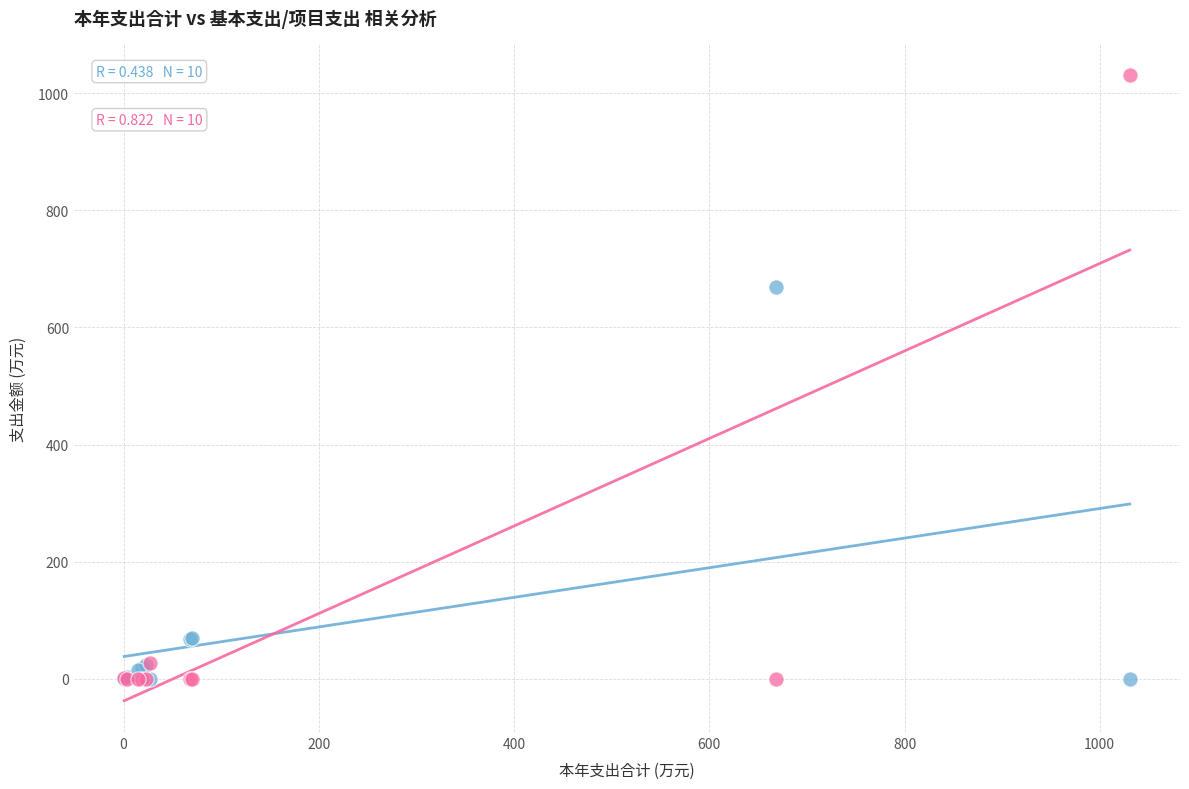

Across all series, what Y value is closest to 515?

668.6